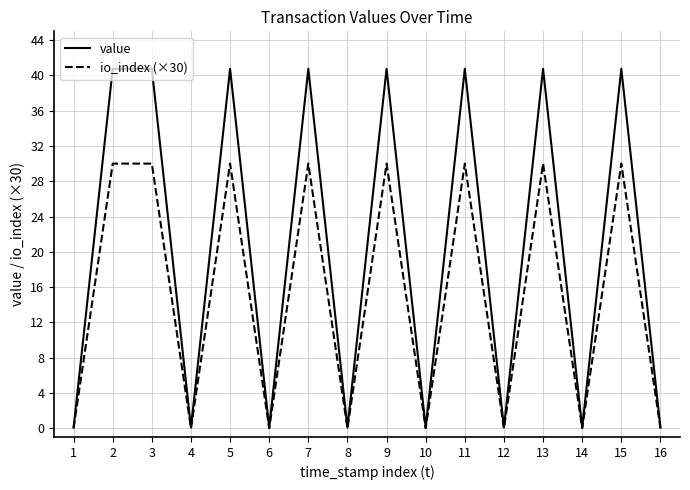

Where is the first local minimum for io_index (×30)?

4